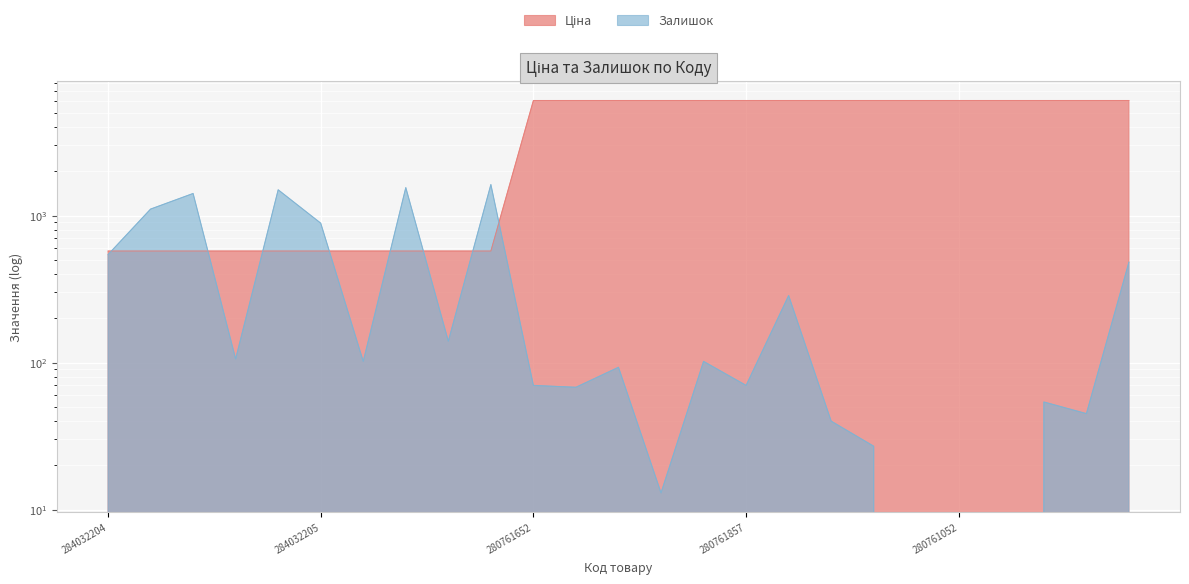

How many data points in Залишок are above 102?

11